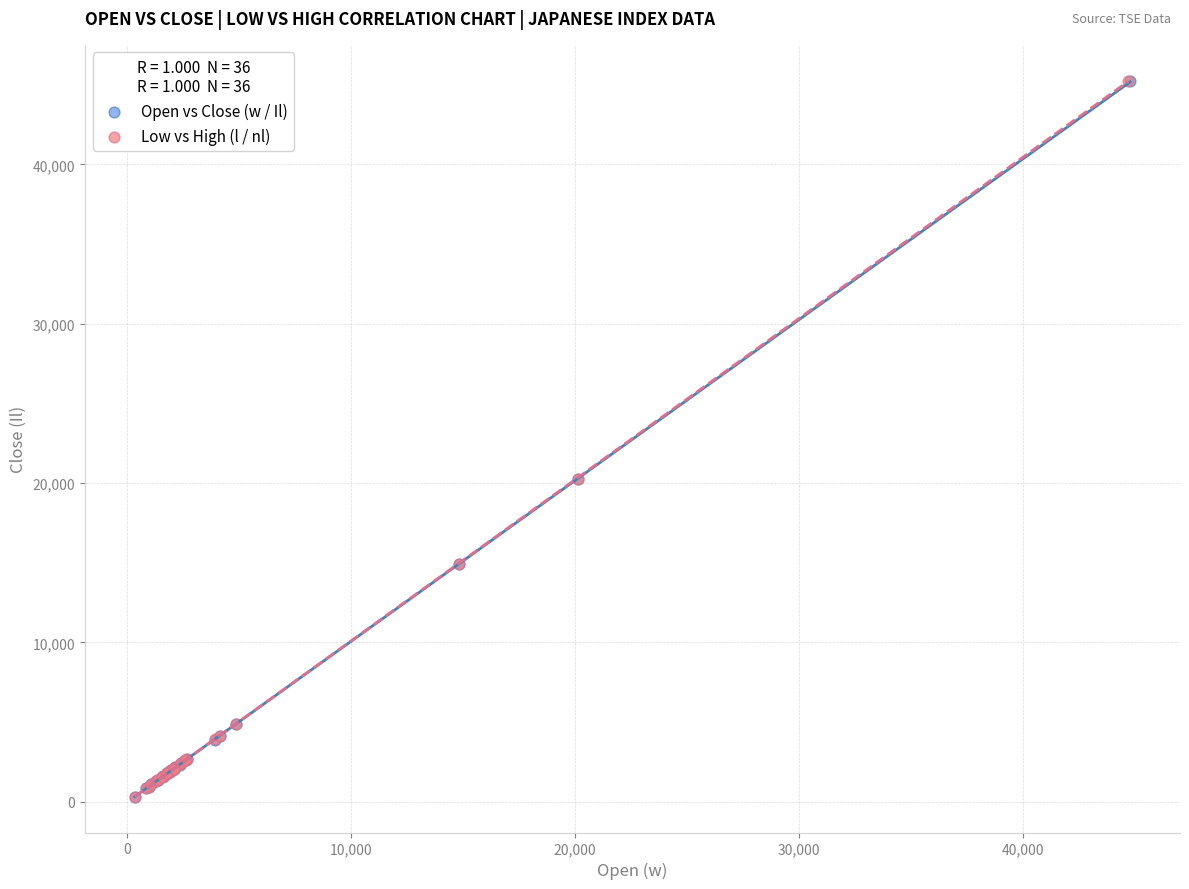

Which series has the widest spread of Y values?

Low vs High (l / nl)